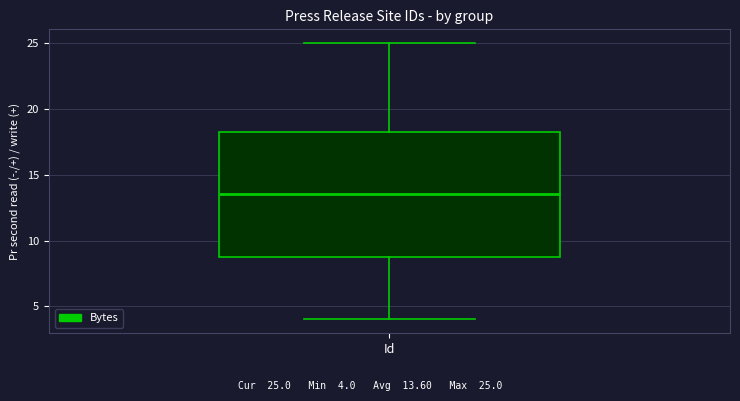

Where does the lower whisker of the box for Id end on the y-axis? The values are not printed on the chart, so give them approximately, as read against the axis.

4.0